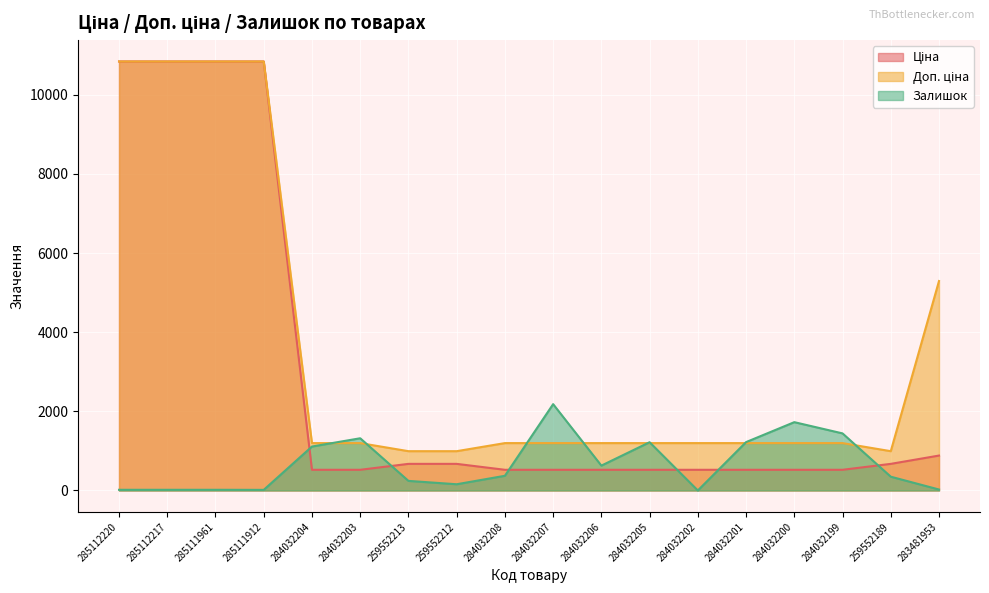

What position from the right is 284032205?

7